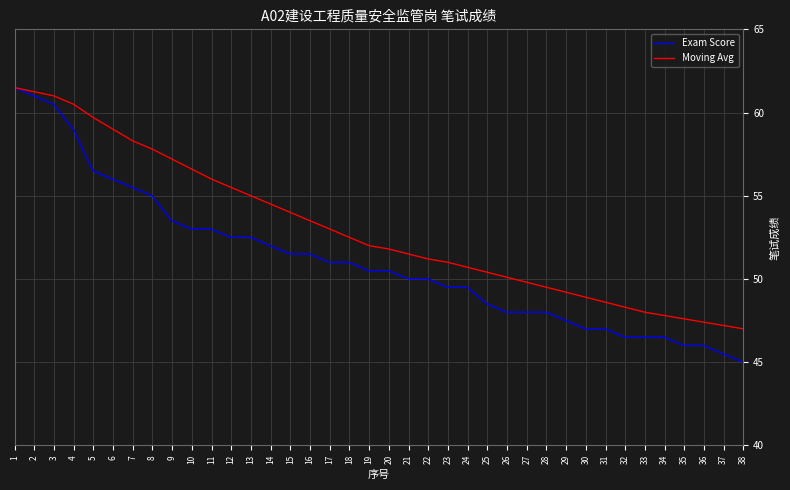

How many lines are shown in the chart?

2